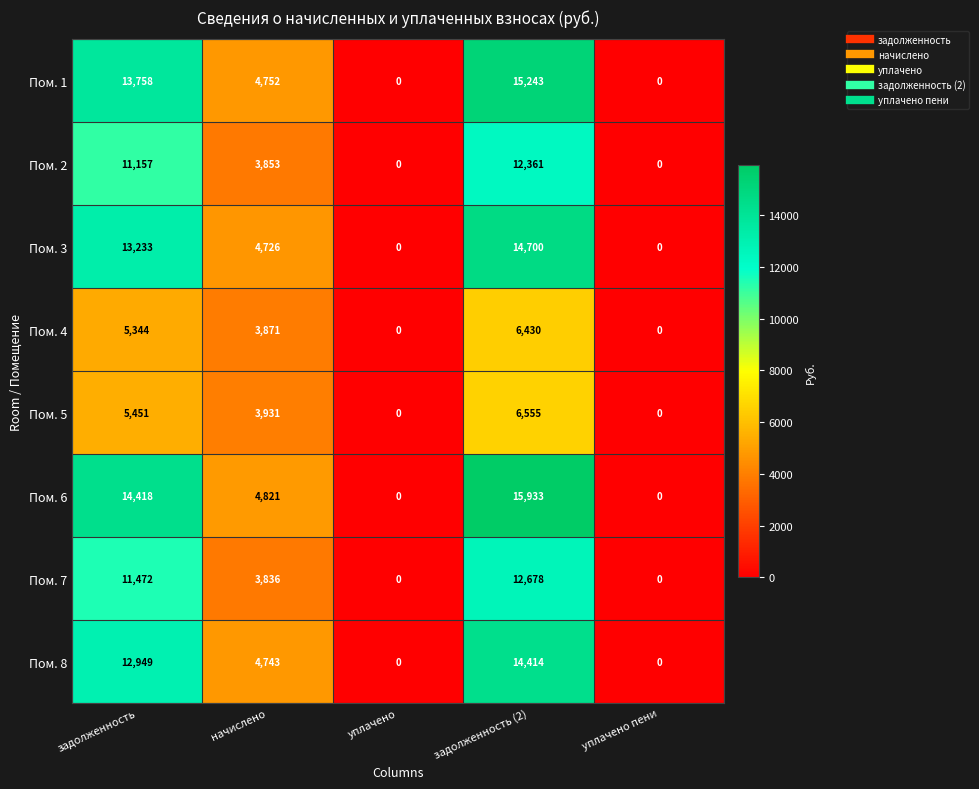

Rank the series by their maximum value, from highest to lowest.

Пом. 6, Пом. 1, Пом. 3, Пом. 8, Пом. 7, Пом. 2, Пом. 5, Пом. 4